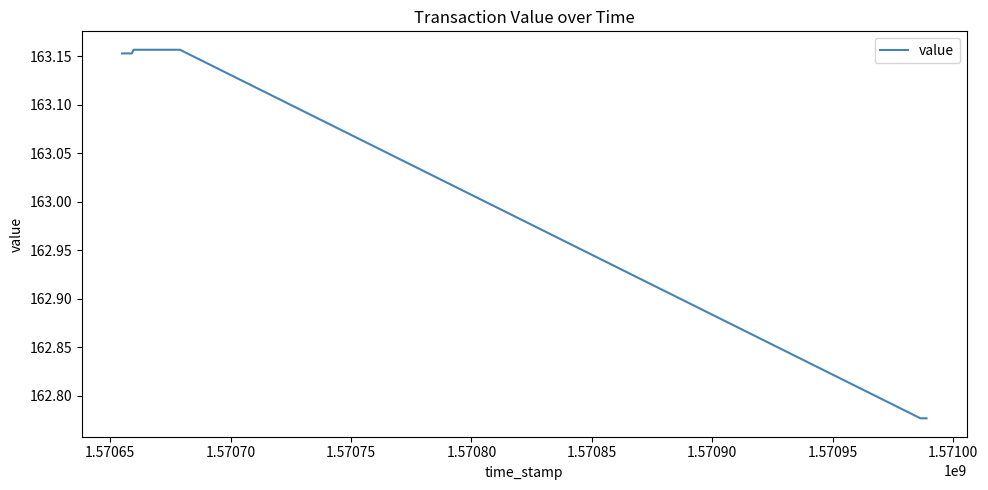

What is the value of the 3rd point from the left?

163.2